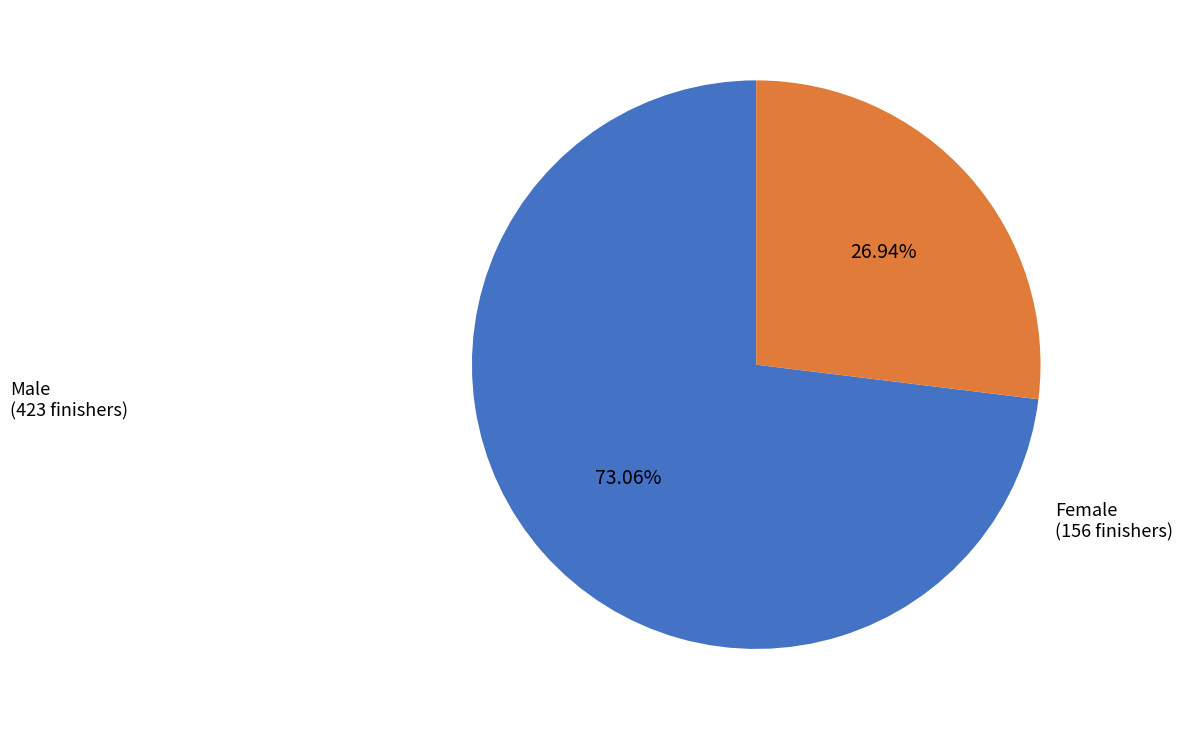

Is there a majority slice in this chart?

Yes